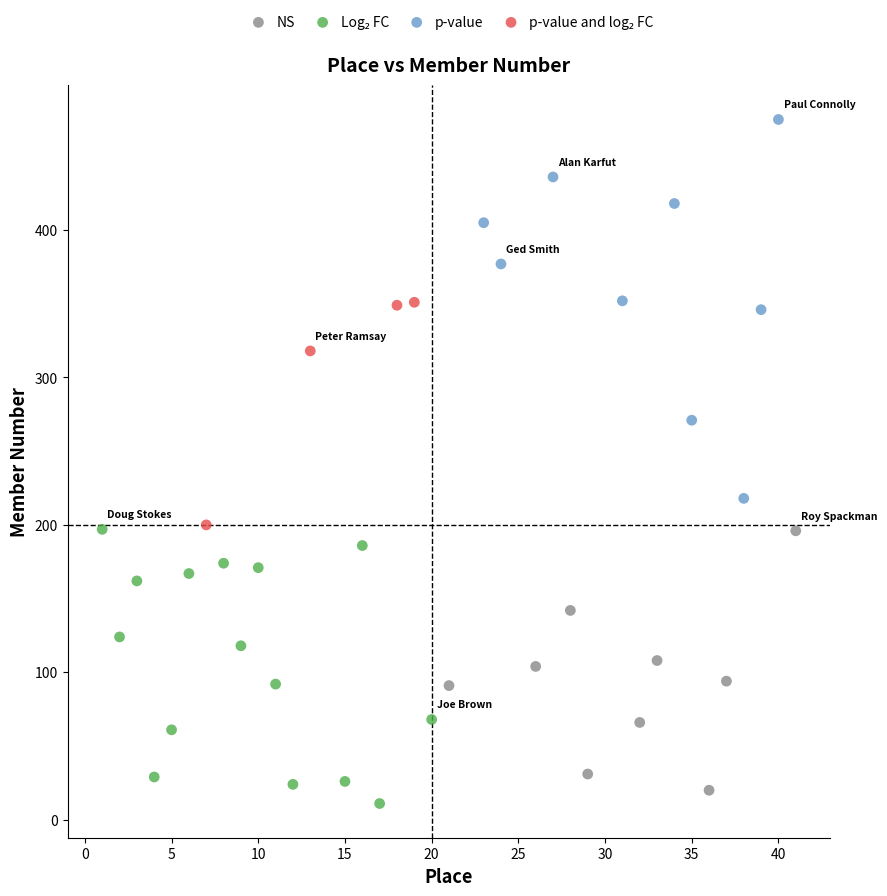

Which series reaches the maximum Y coordinate?

p-value